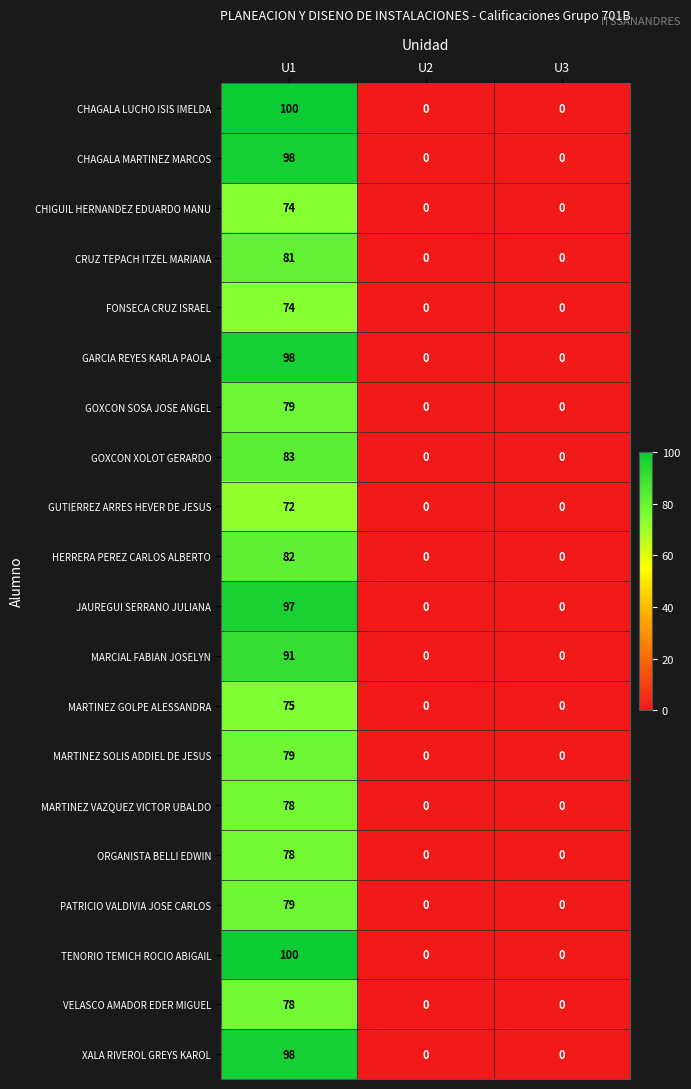

At which category is the sum across all series the highest?

U1